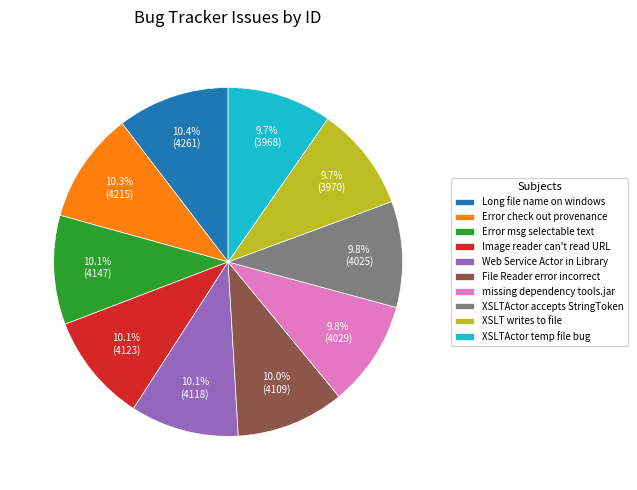

Does any single category account for the majority?

No